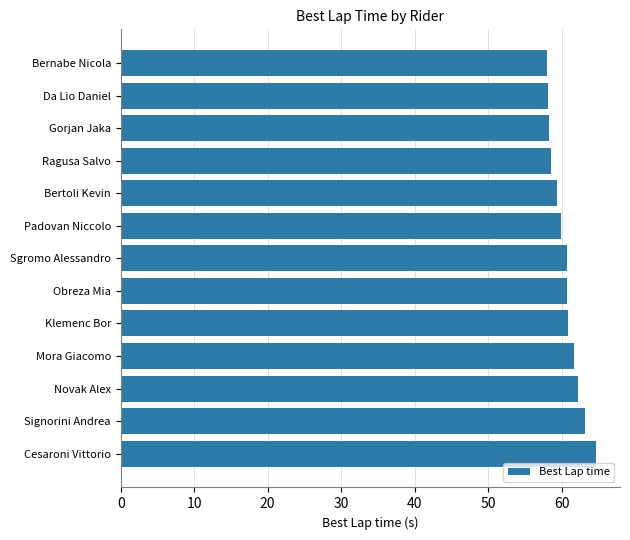

What is the average value?

60.5